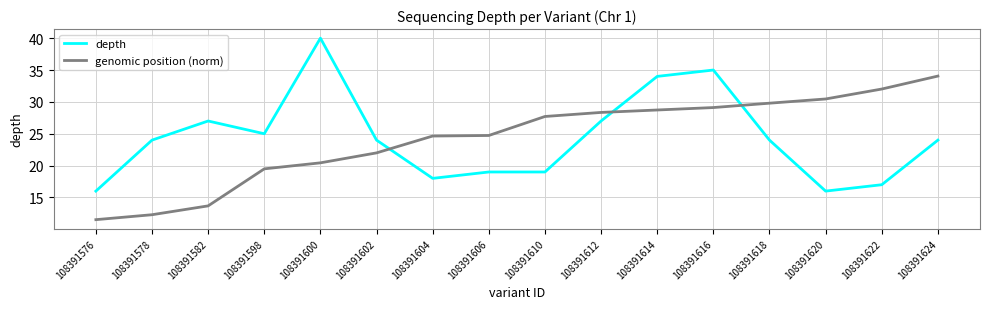

At which category is the sum across all series the highest?

108391616